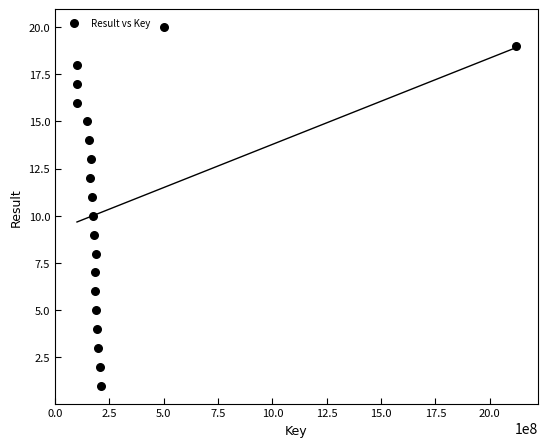

What is the range of X values (max minus min)?

2019503185